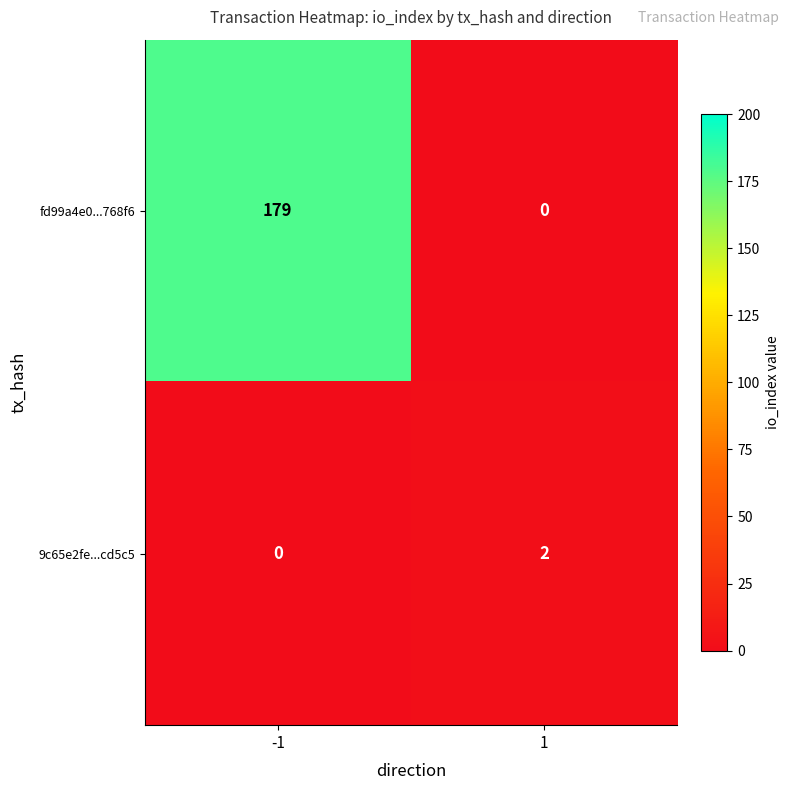

Which series has the largest total across all categories?

fd99a4e0...768f6